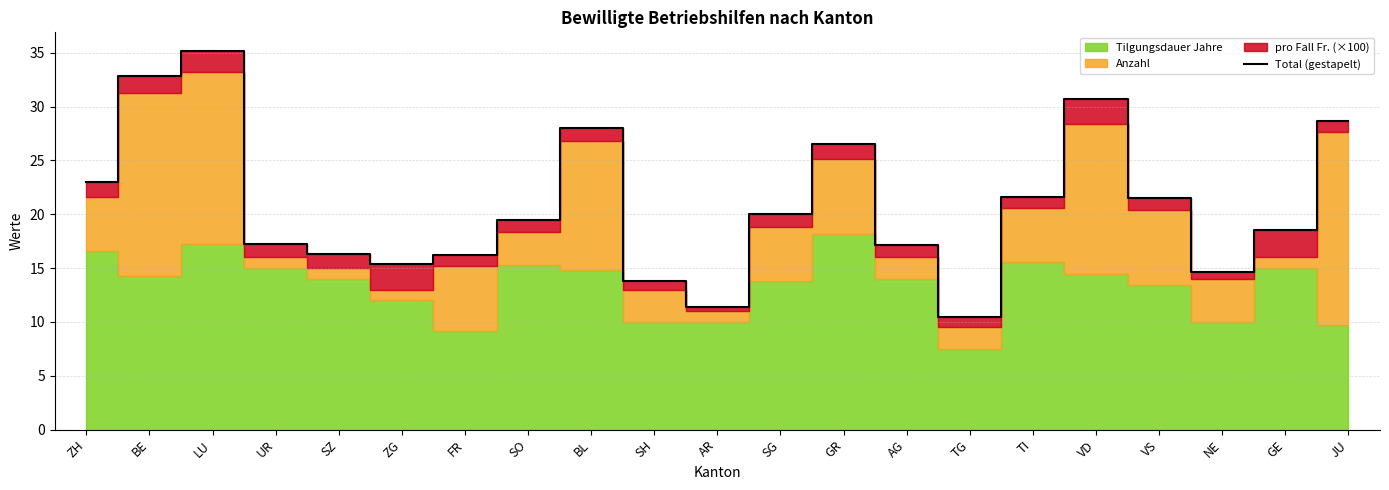

What is the sum of all values?

438.6